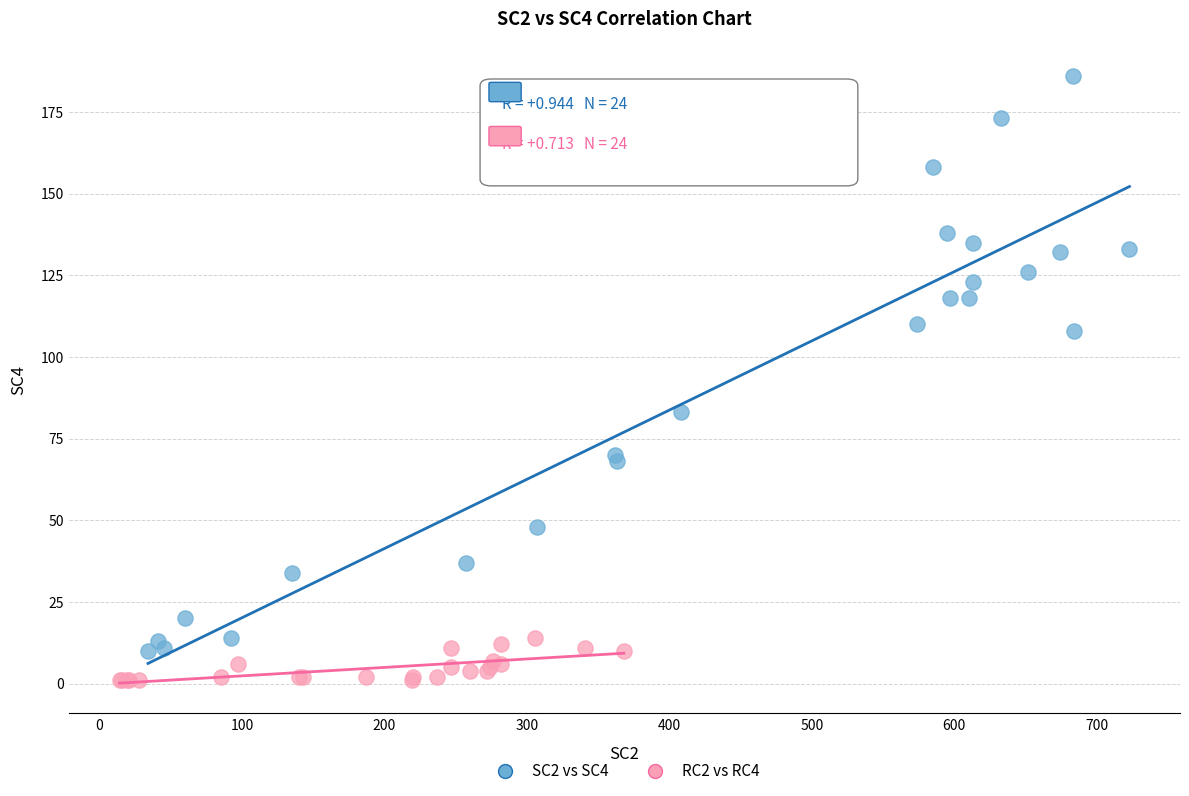

Which series has the largest Y range (max minus min)?

SC2 vs SC4